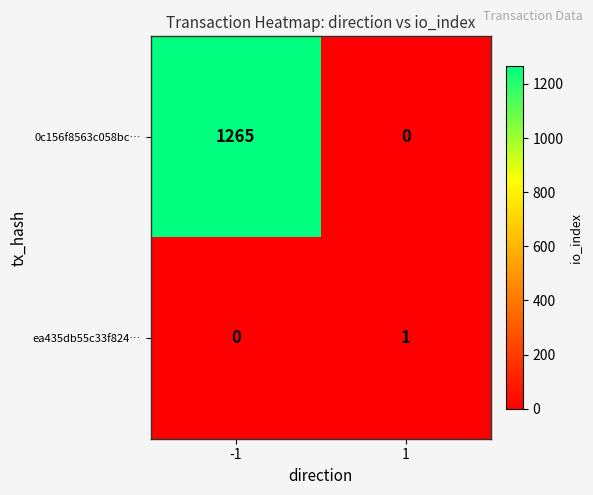

What is the maximum value for 0c156f8563c058bc…?

1265